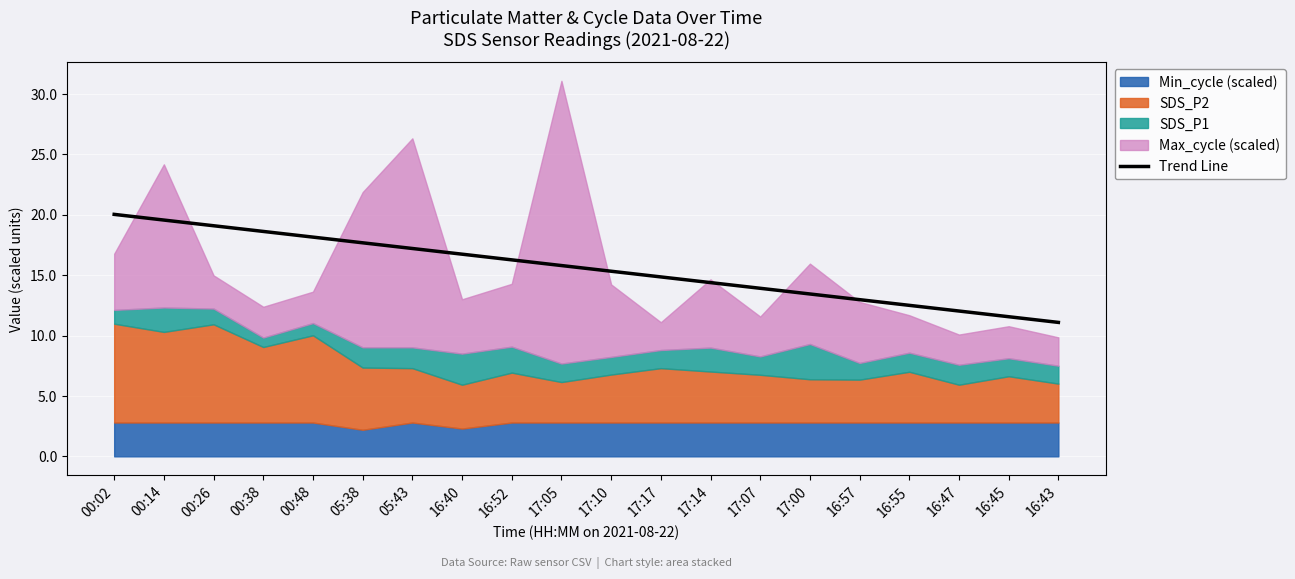

True or false: there are more than 2 points higher than both neighbors.

False